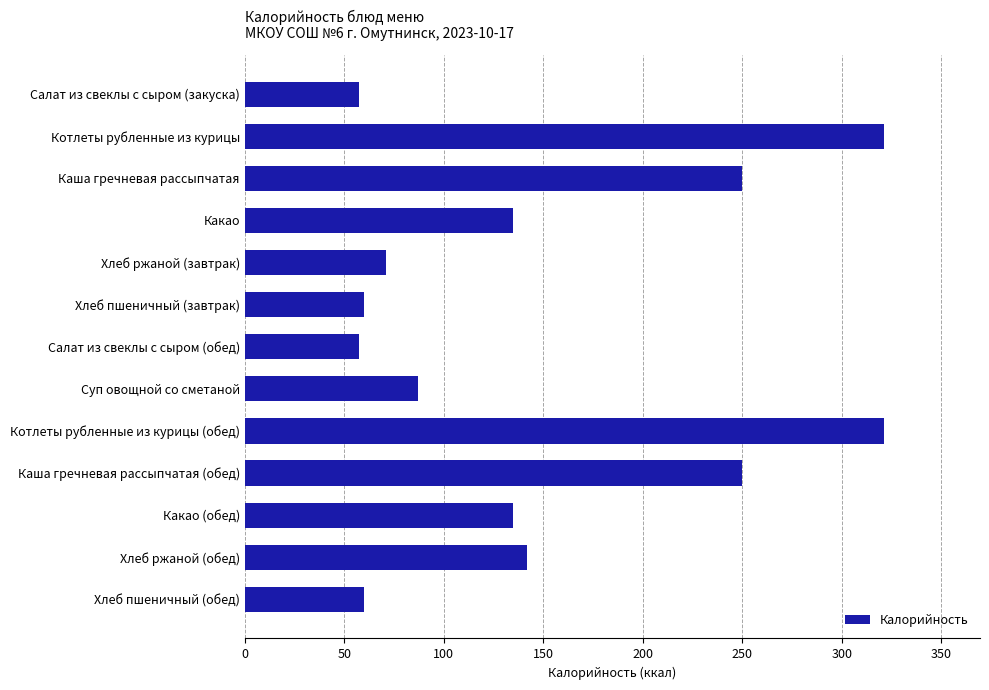

What is the difference between the maximum and minimum values?

263.7